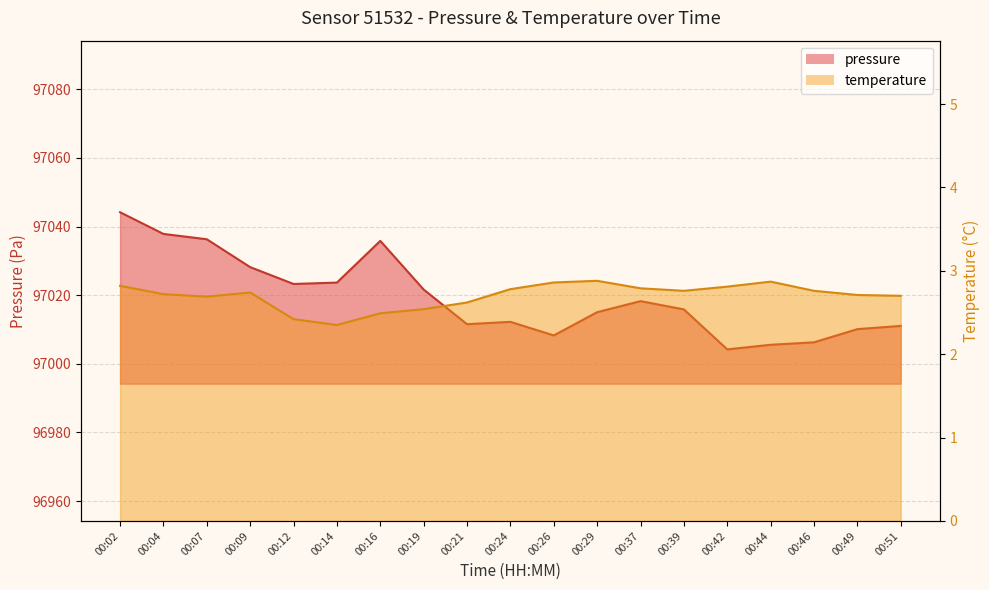

At how many categories does at least one series exceed 84952?

19